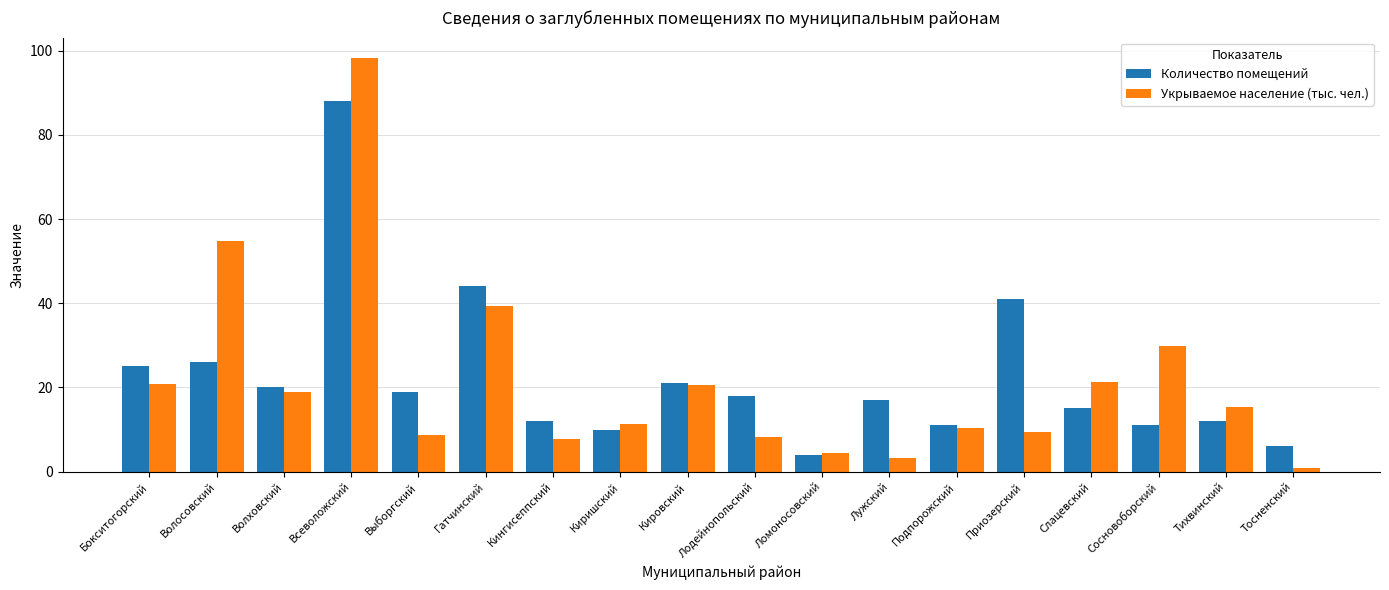

What are all the series names shown in the legend?

Количество помещений, Укрываемое население (тыс. чел.)